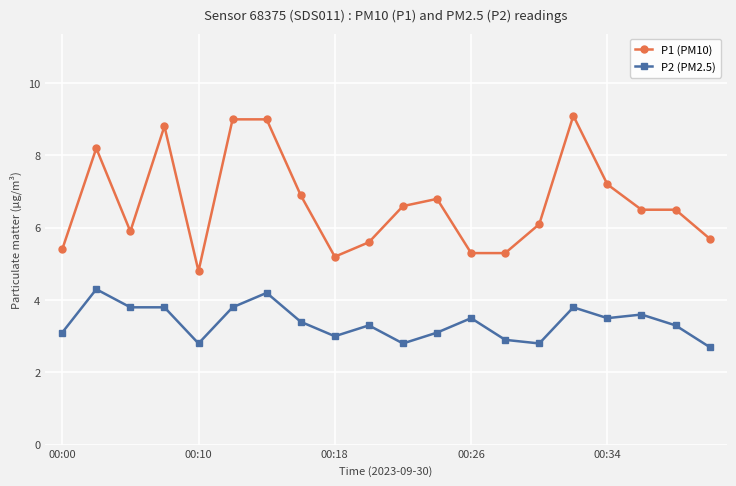

List the series in order of their peak value, lowest first.

P2 (PM2.5), P1 (PM10)